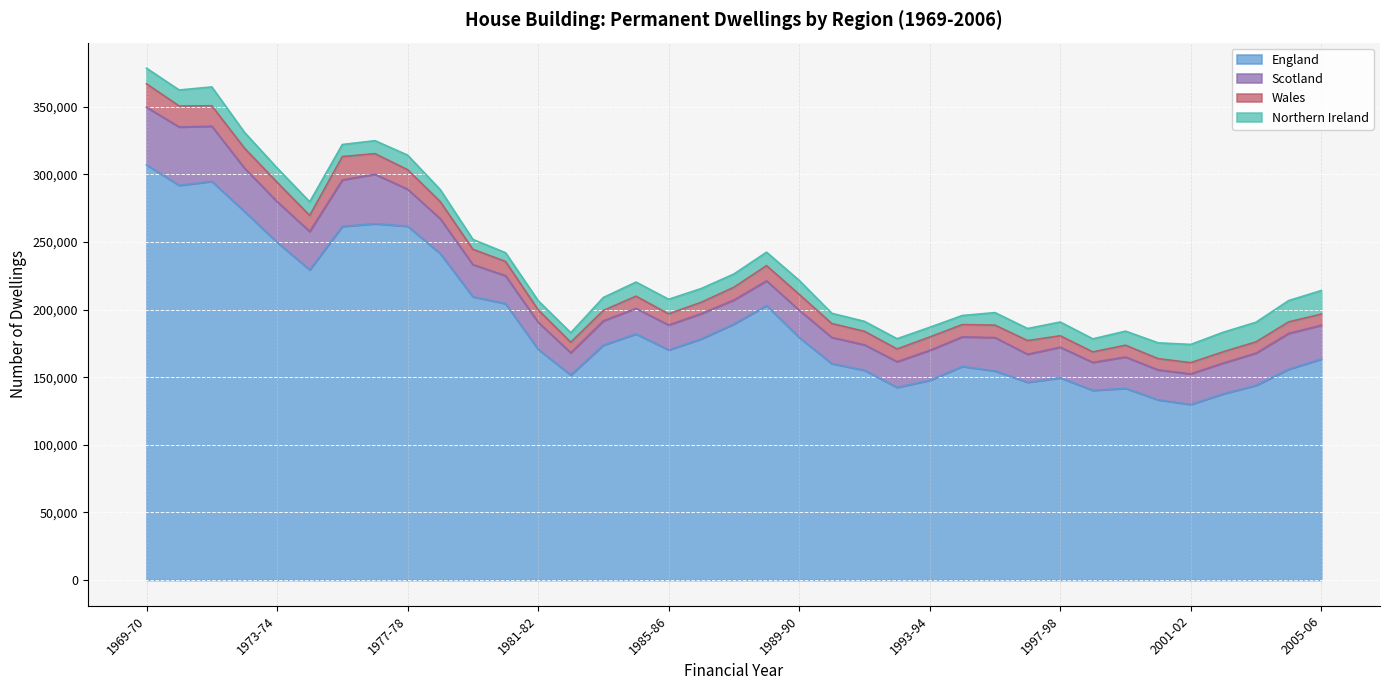

What are all the series names shown in the legend?

England, Scotland, Wales, Northern Ireland